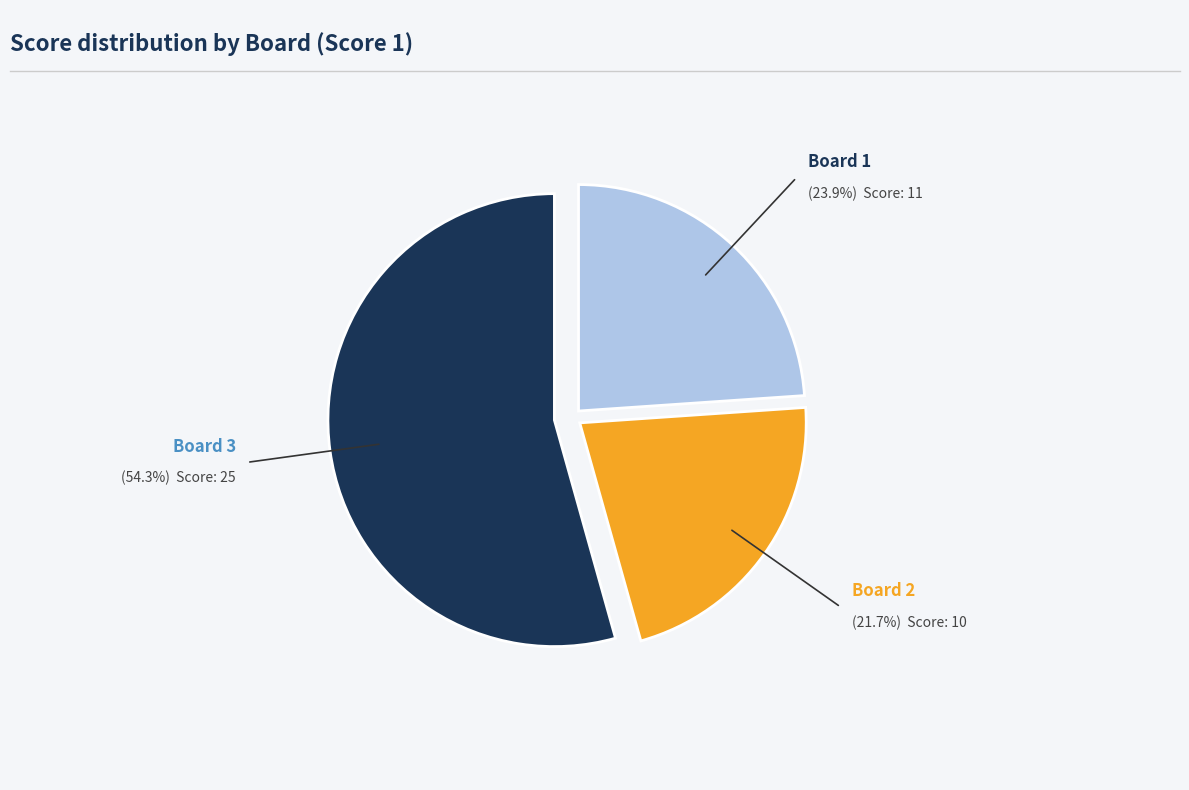

Count the number of slices in the pie.

3